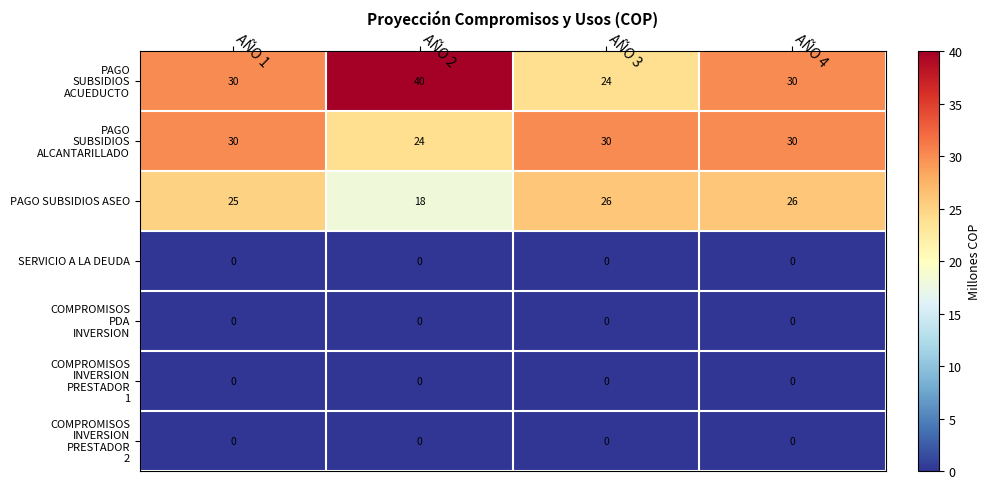

How many distinct data groups are displayed?

7